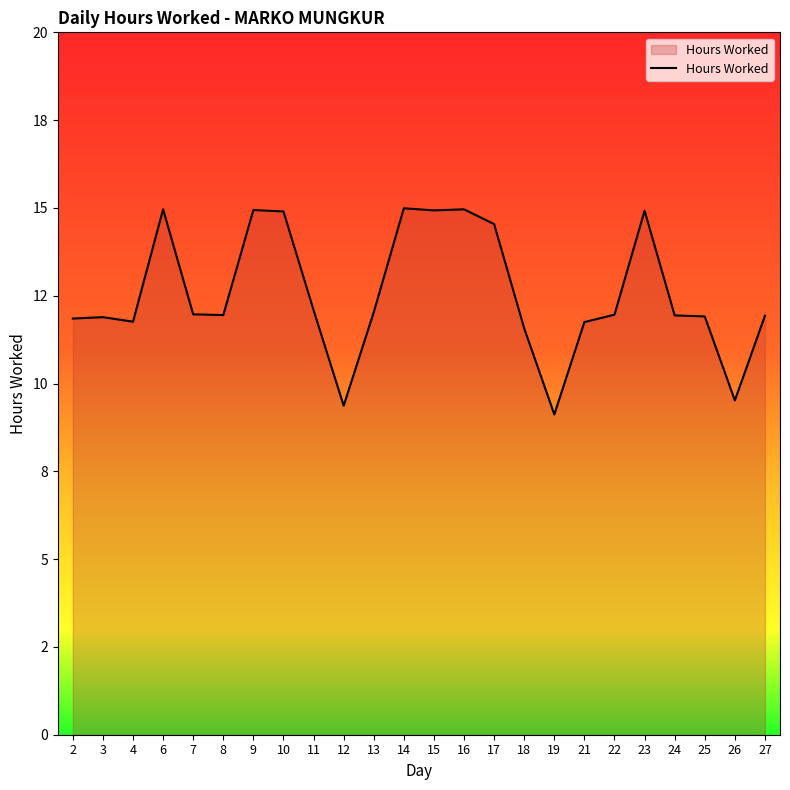

Where is the data nearest to the value 12?

7